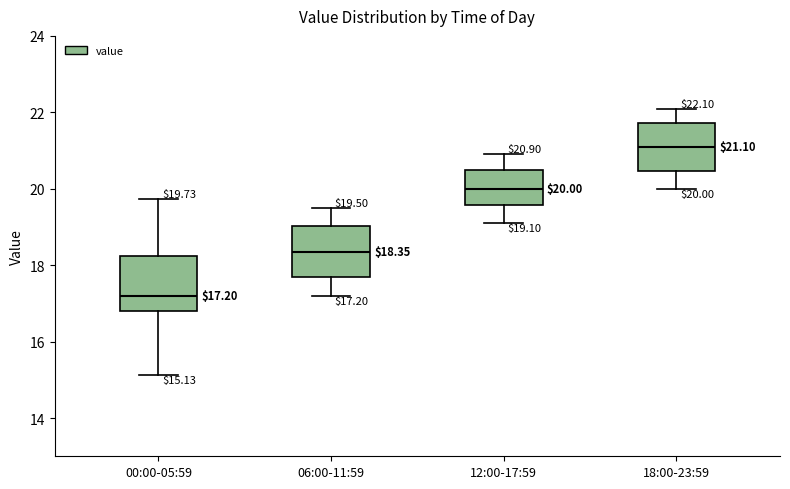

Which box's median line is the lowest?

00:00-05:59